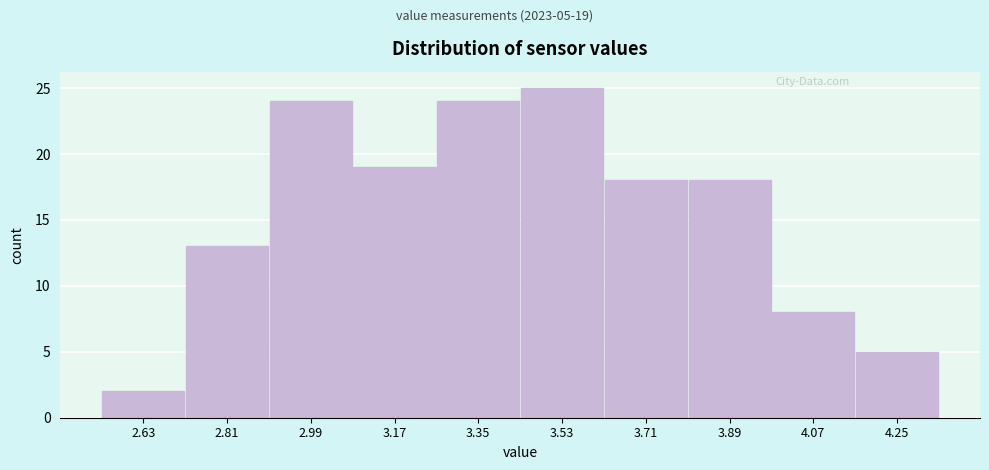

Reading left to right, transcribe all the data shown in this chart.

2	13	24	19	24	25	18	18	8	5